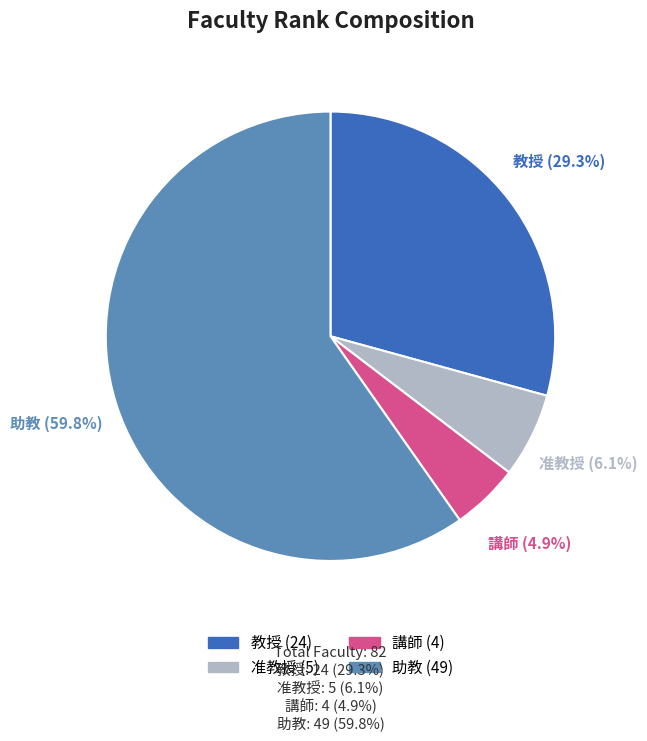

Combined, do 助教 and 講師 account for over 50%?

Yes